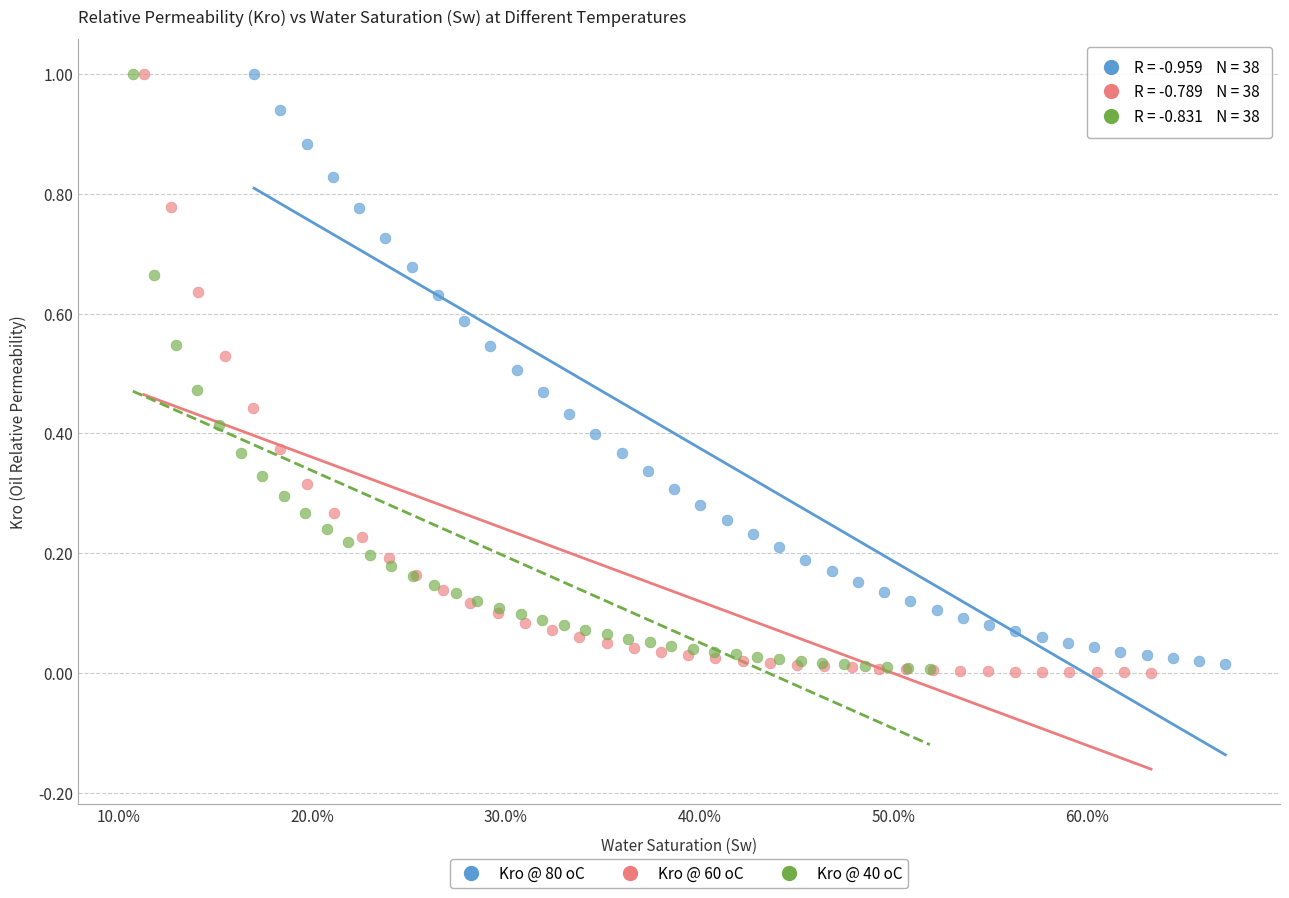

What are all the series names shown in the legend?

Kro @ 80 oC, Kro @ 60 oC, Kro @ 40 oC